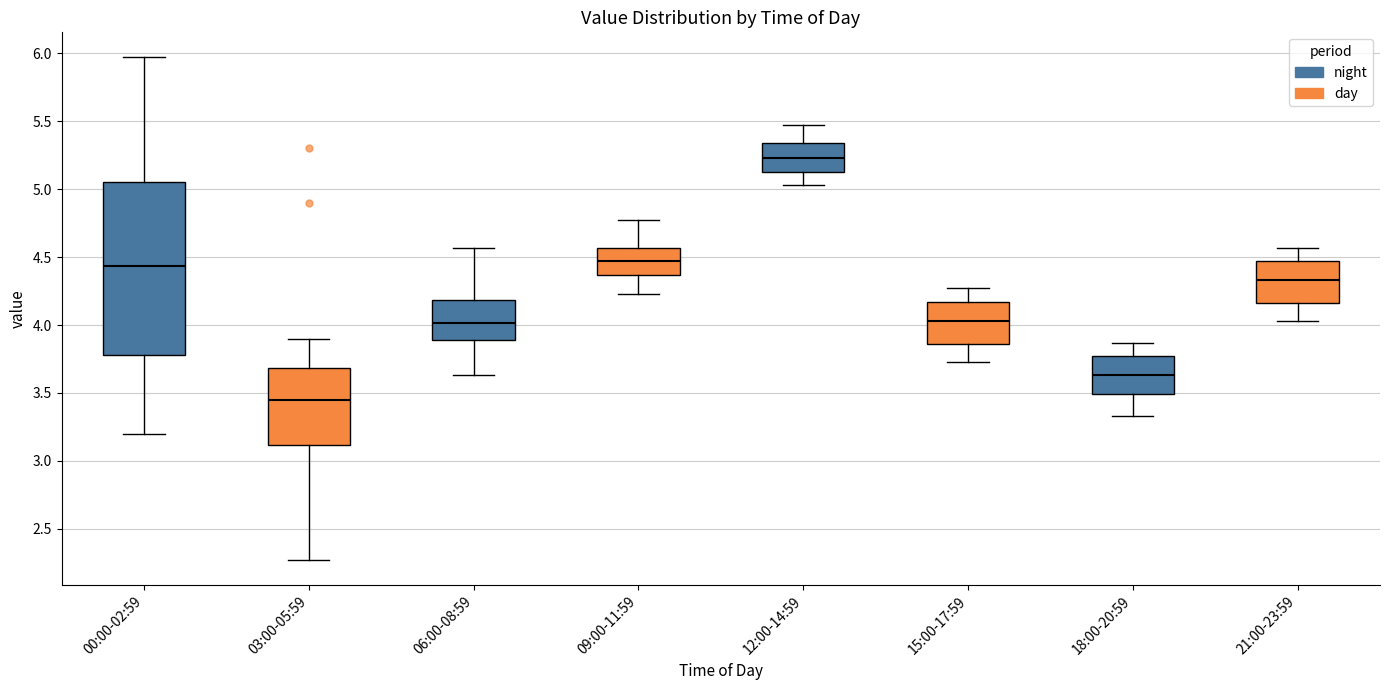

Which box is the tallest, from its lower edge to its upper edge?

00:00-02:59